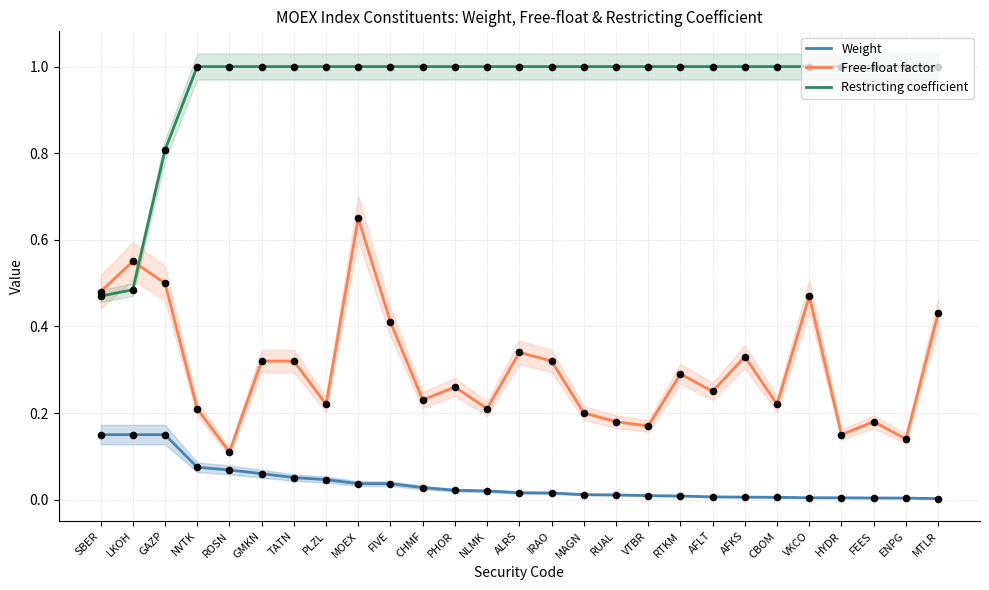

Which series contains the lowest Y value?

Weight